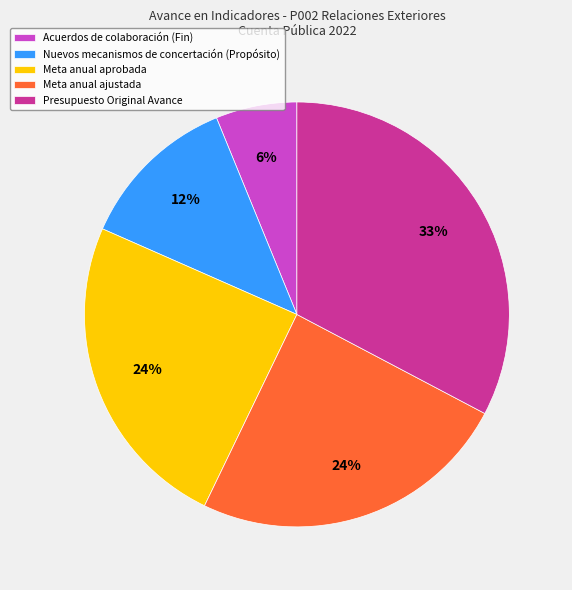

Do Presupuesto Original Avance and Acuerdos de colaboración (Fin) together represent more than half of the pie?

No